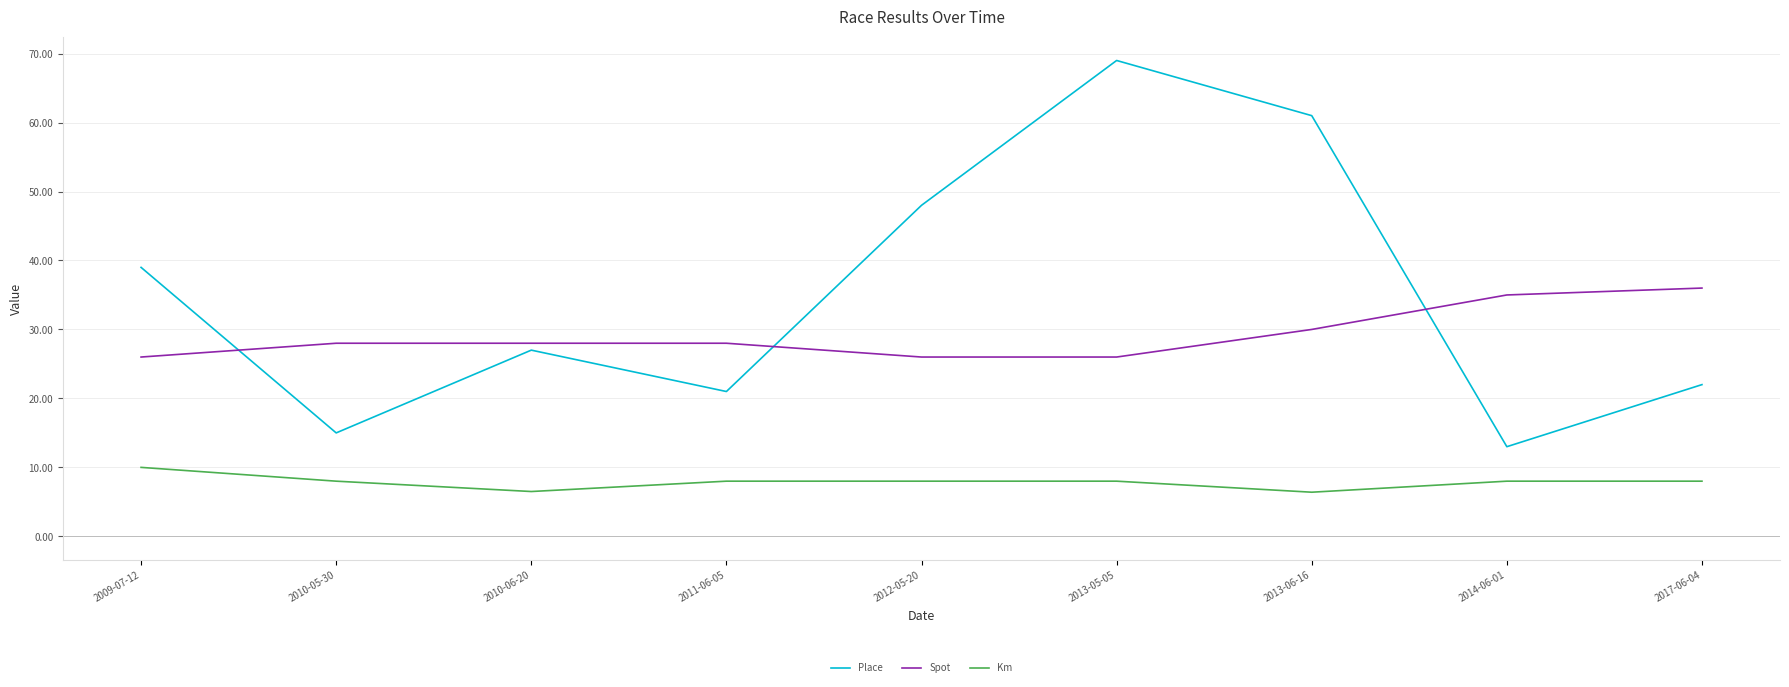

At which category is the sum across all series the highest?

2013-05-05